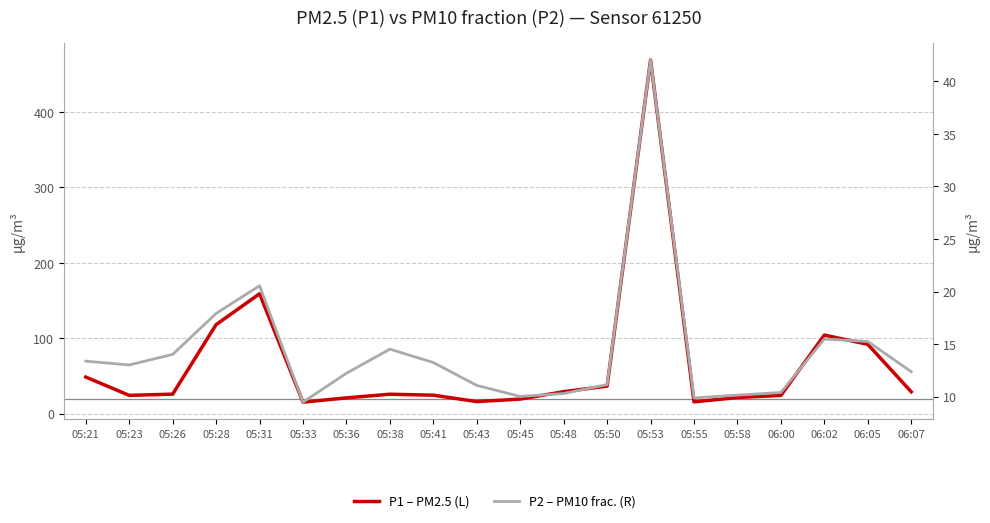

The value of P2 (right) at 05:36 is 12.2. True or false?

True